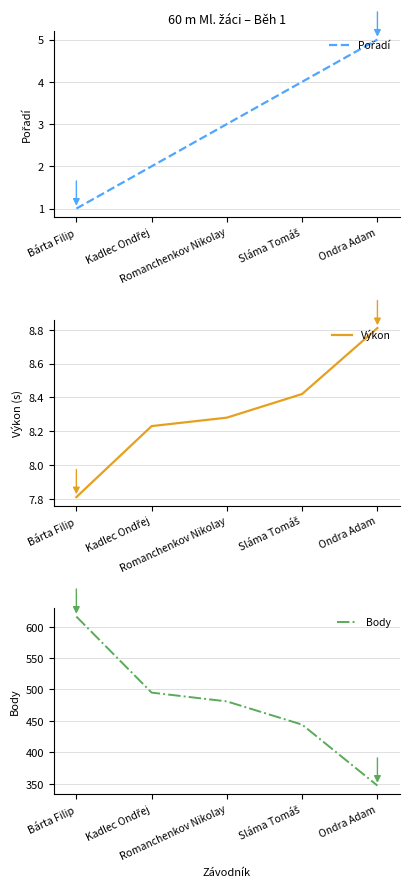

True or false: Výkon has a value of 4.0 at Kadlec Ondřej.

False